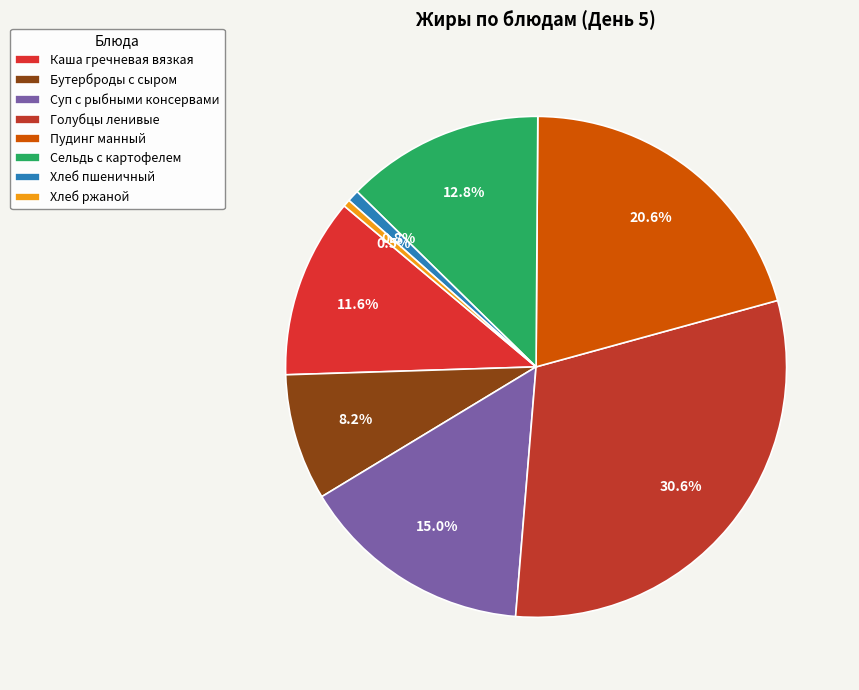

How many slices are in this pie chart?

8